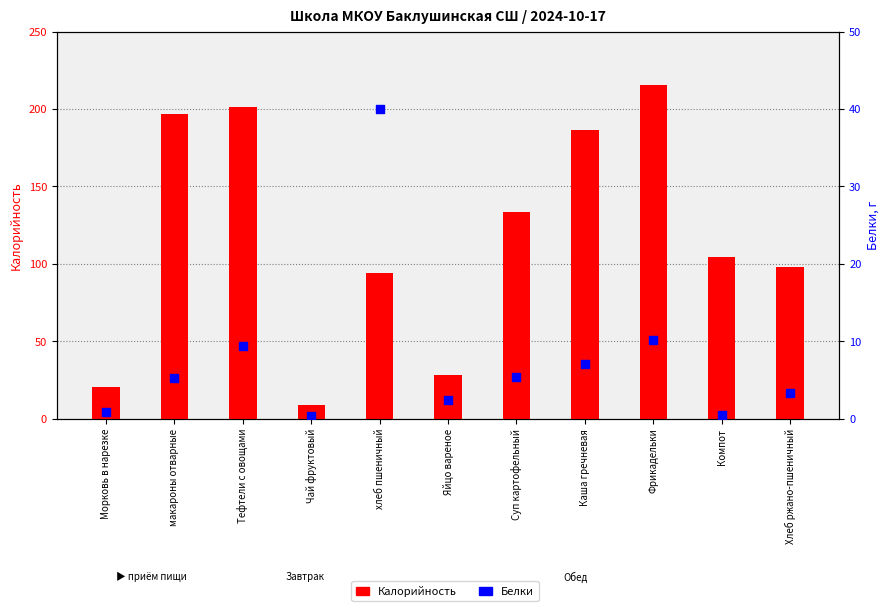

What is the total value across all series at Морковь в нарезке?

21.0